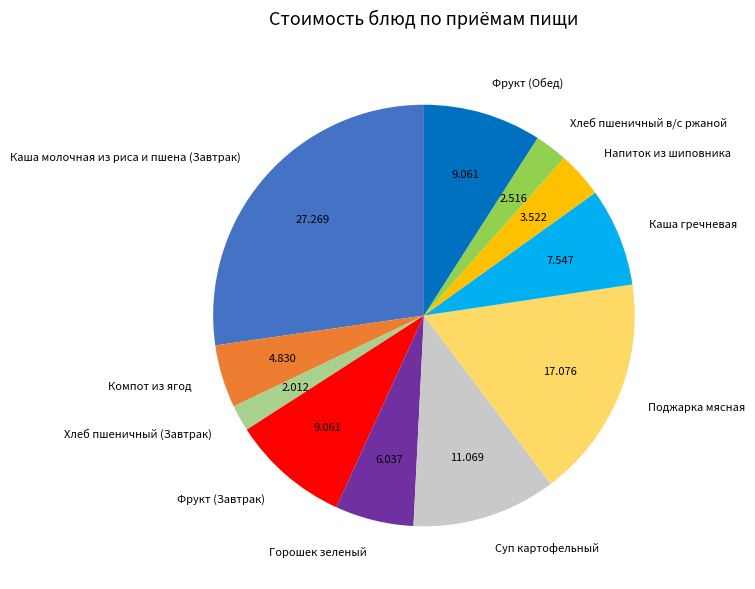

Between Фрукт (Обед) and Горошек зеленый, which is larger?

Фрукт (Обед)